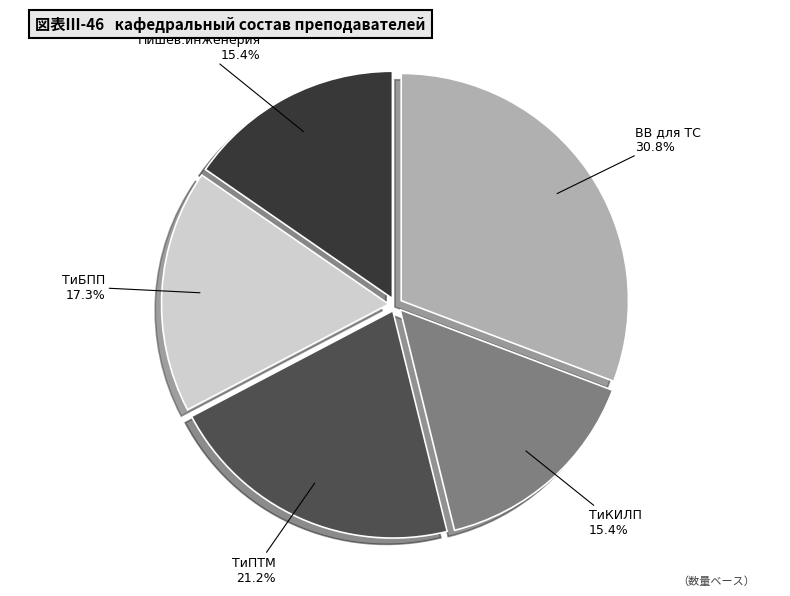

To the nearest percent, what is the combined percentage of ТиПТМ and Пишев.инженерия?

37%